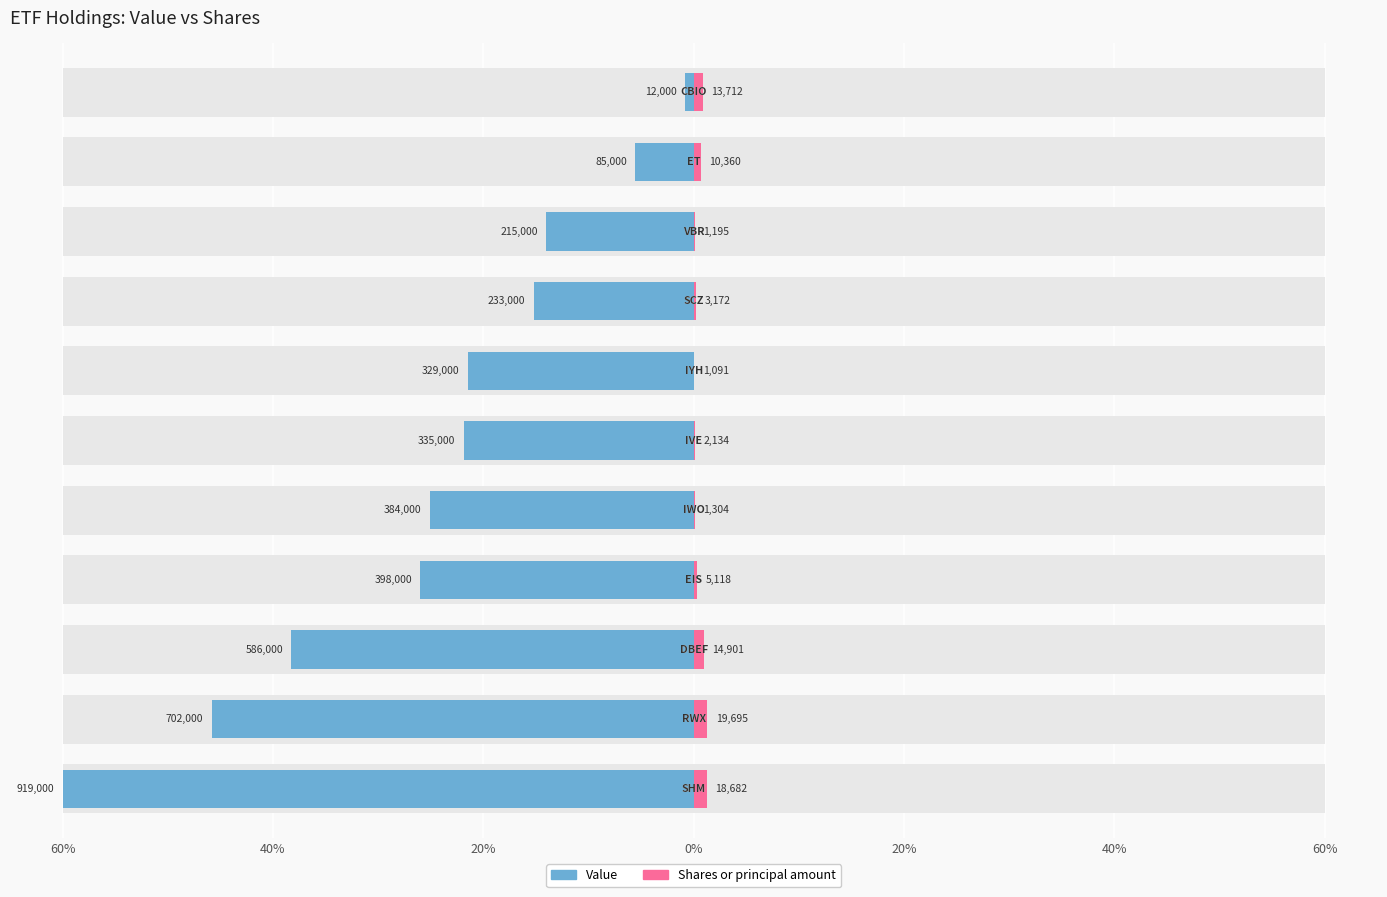

How many data points does each series have?

11